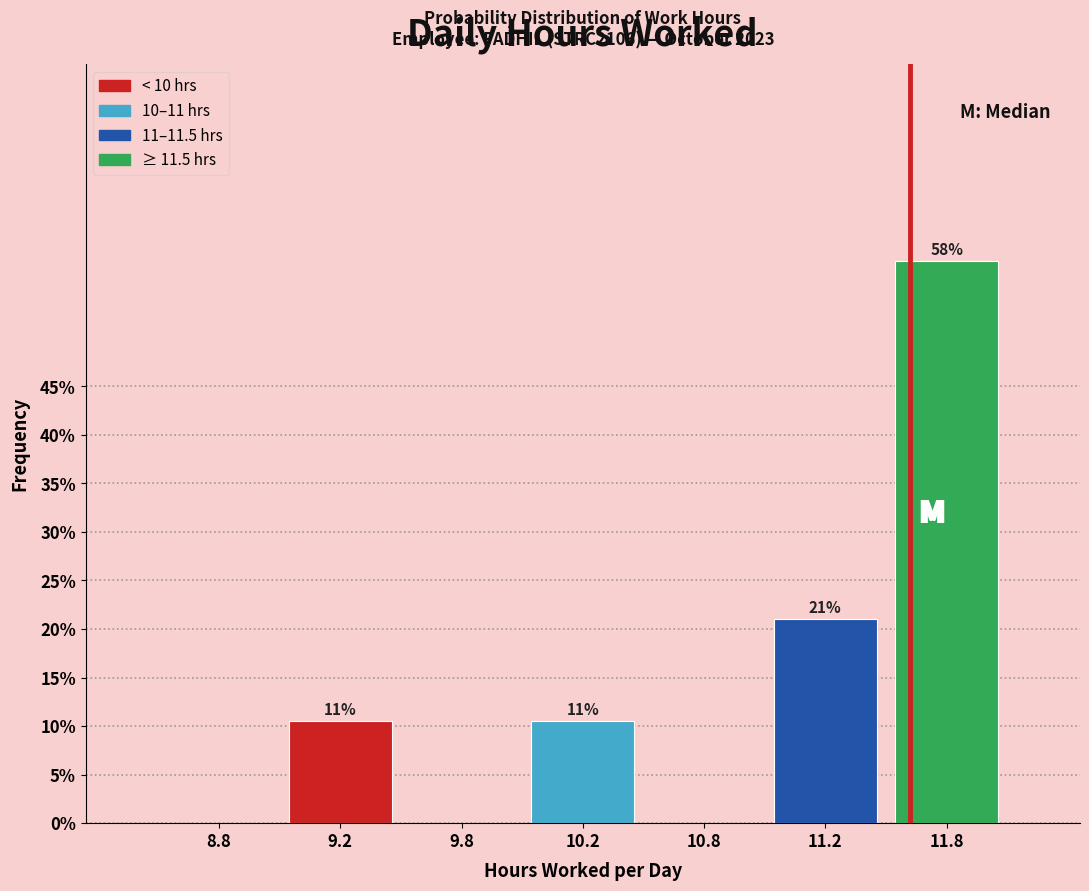

Where is the data nearest to the value 28?

11.2